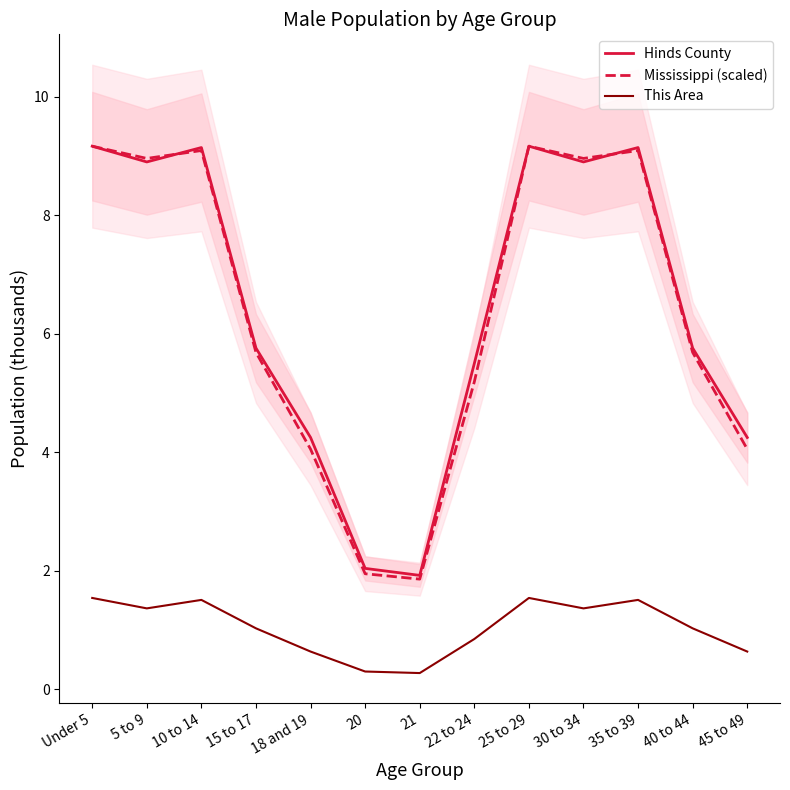

True or false: This Area and Mississippi (scaled) intersect in this chart.

False